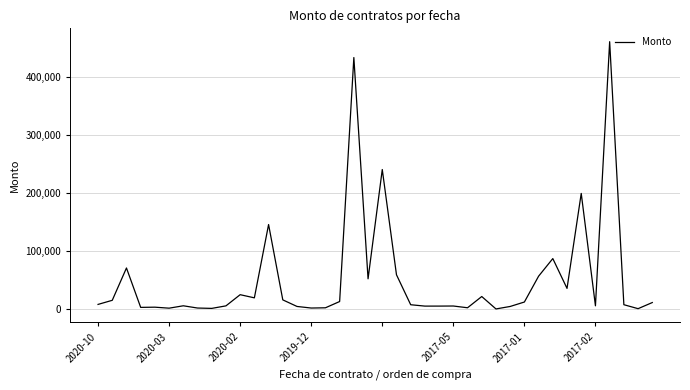

What is the difference between the maximum and minimum values?

460675.2